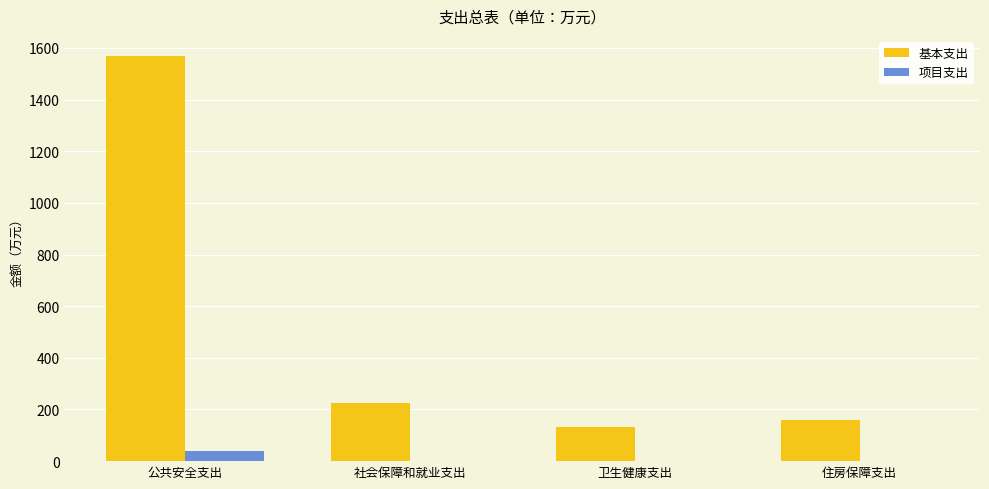

At which category is the sum across all series the highest?

公共安全支出